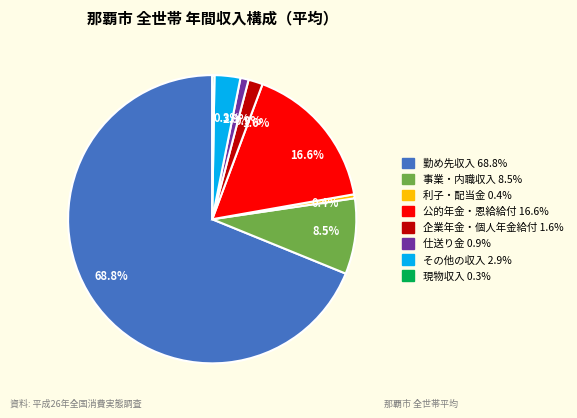

The 公的年金・恩給給付 slice represents 28% of the pie. True or false?

False